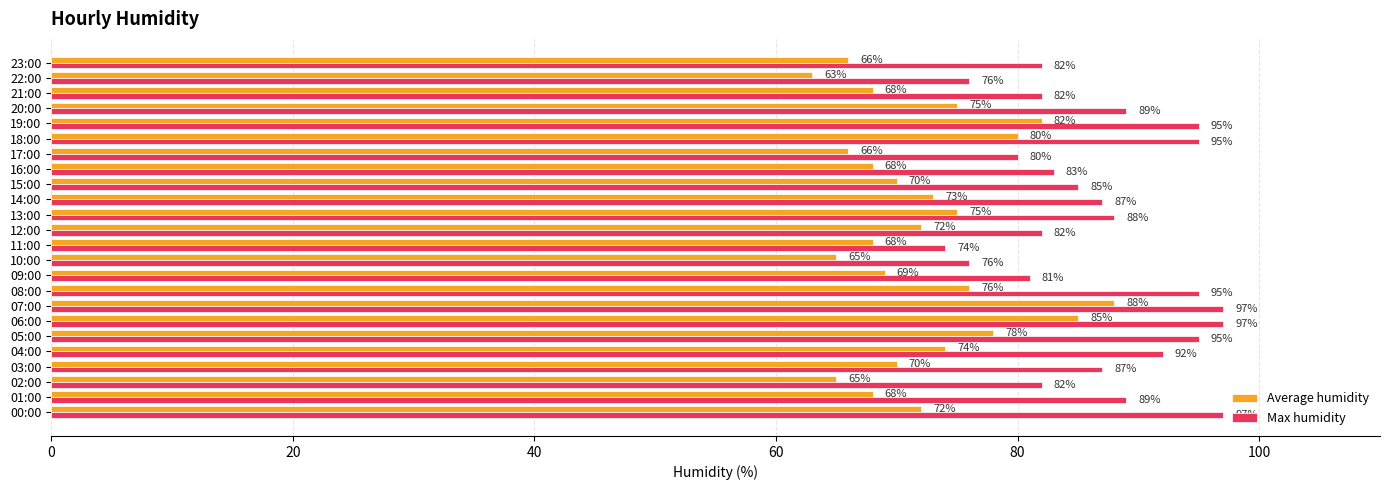

What is the average value of the Average humidity series?

72